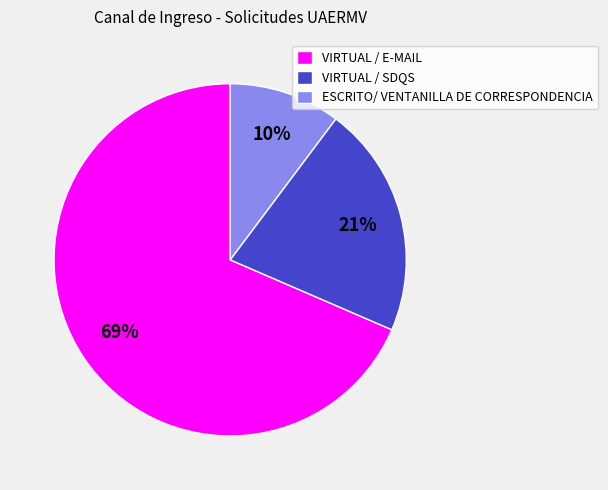

To the nearest percent, what is the average slice percentage?

33%